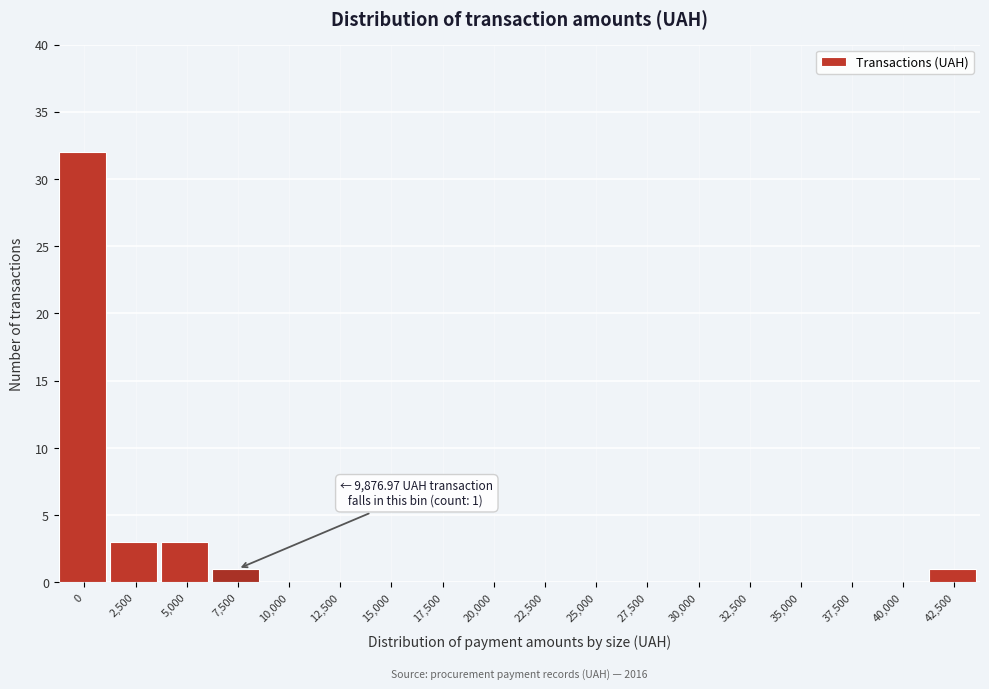

Reading left to right, list all the values displayed in this chart.

0=32	2,500=3	5,000=3	7,500=1	10,000=0	12,500=0	15,000=0	17,500=0	20,000=0	22,500=0	25,000=0	27,500=0	30,000=0	32,500=0	35,000=0	37,500=0	40,000=0	42,500=1